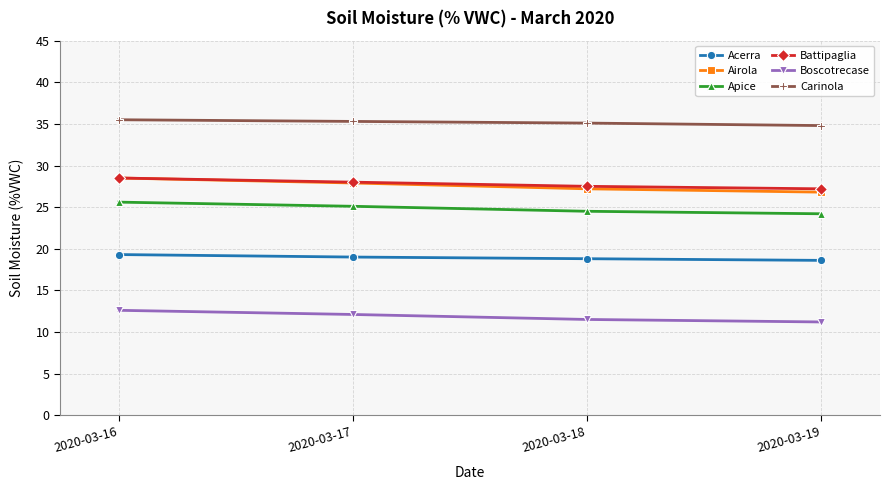

True or false: Carinola and Apice cross at least once.

False